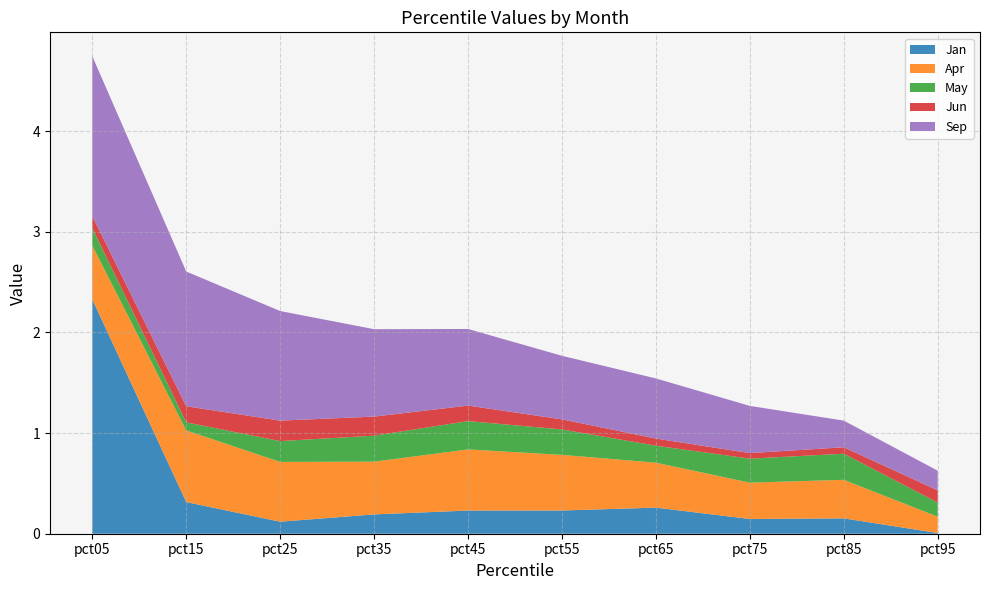

Reading left to right, extract all data points from this chart.

Jan: pct05=2.3	pct15=0.3	pct25=0.1	pct35=0.2	pct45=0.2	pct55=0.2	pct65=0.3	pct75=0.1	pct85=0.2	pct95=0.0
Apr: pct05=0.5	pct15=0.7	pct25=0.6	pct35=0.5	pct45=0.6	pct55=0.6	pct65=0.4	pct75=0.4	pct85=0.4	pct95=0.2
May: pct05=0.2	pct15=0.1	pct25=0.2	pct35=0.3	pct45=0.3	pct55=0.3	pct65=0.2	pct75=0.2	pct85=0.3	pct95=0.1
Jun: pct05=0.1	pct15=0.2	pct25=0.2	pct35=0.2	pct45=0.2	pct55=0.1	pct65=0.1	pct75=0.1	pct85=0.1	pct95=0.1
Sep: pct05=1.6	pct15=1.3	pct25=1.1	pct35=0.9	pct45=0.8	pct55=0.6	pct65=0.6	pct75=0.5	pct85=0.3	pct95=0.2